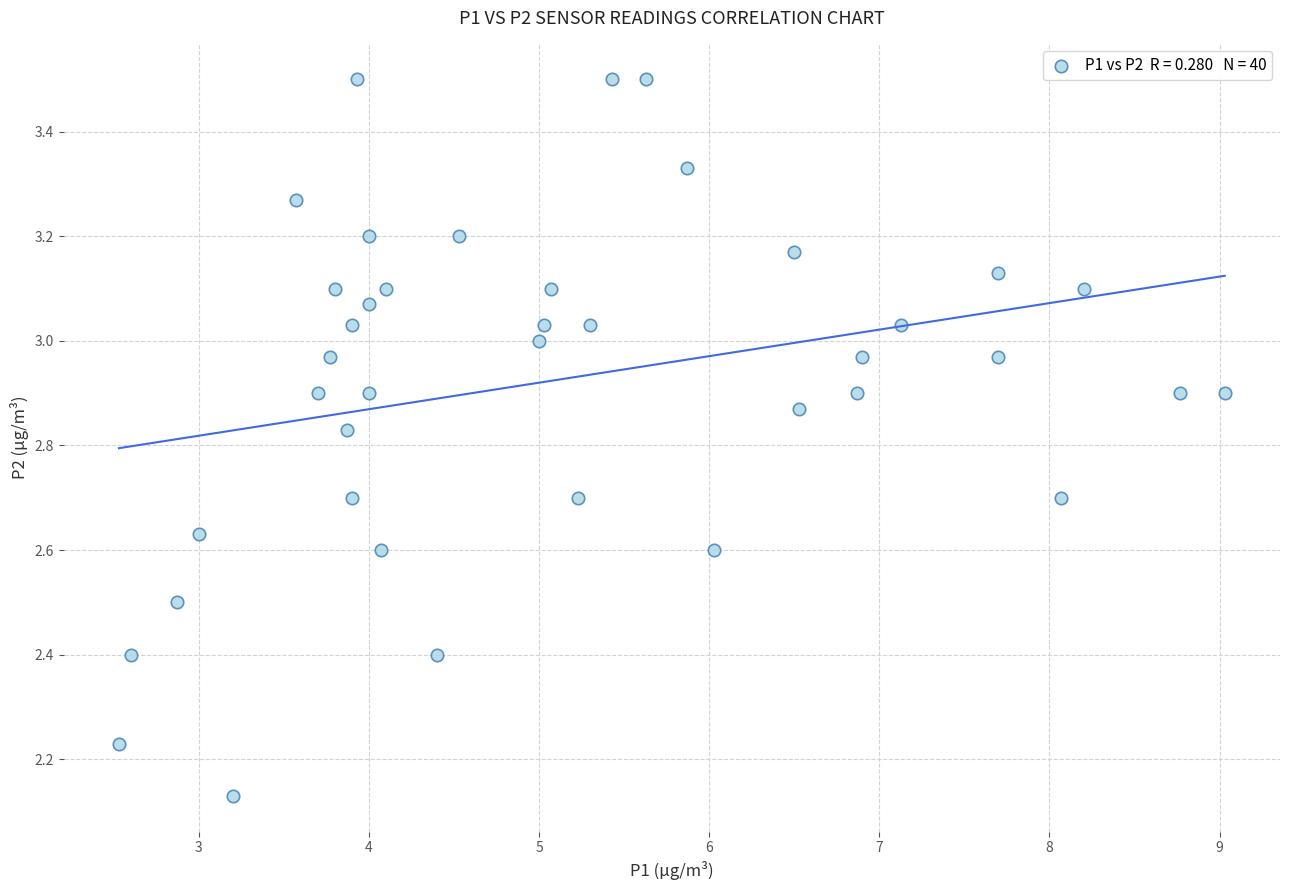

What is the range of Y values (max minus min)?

1.4